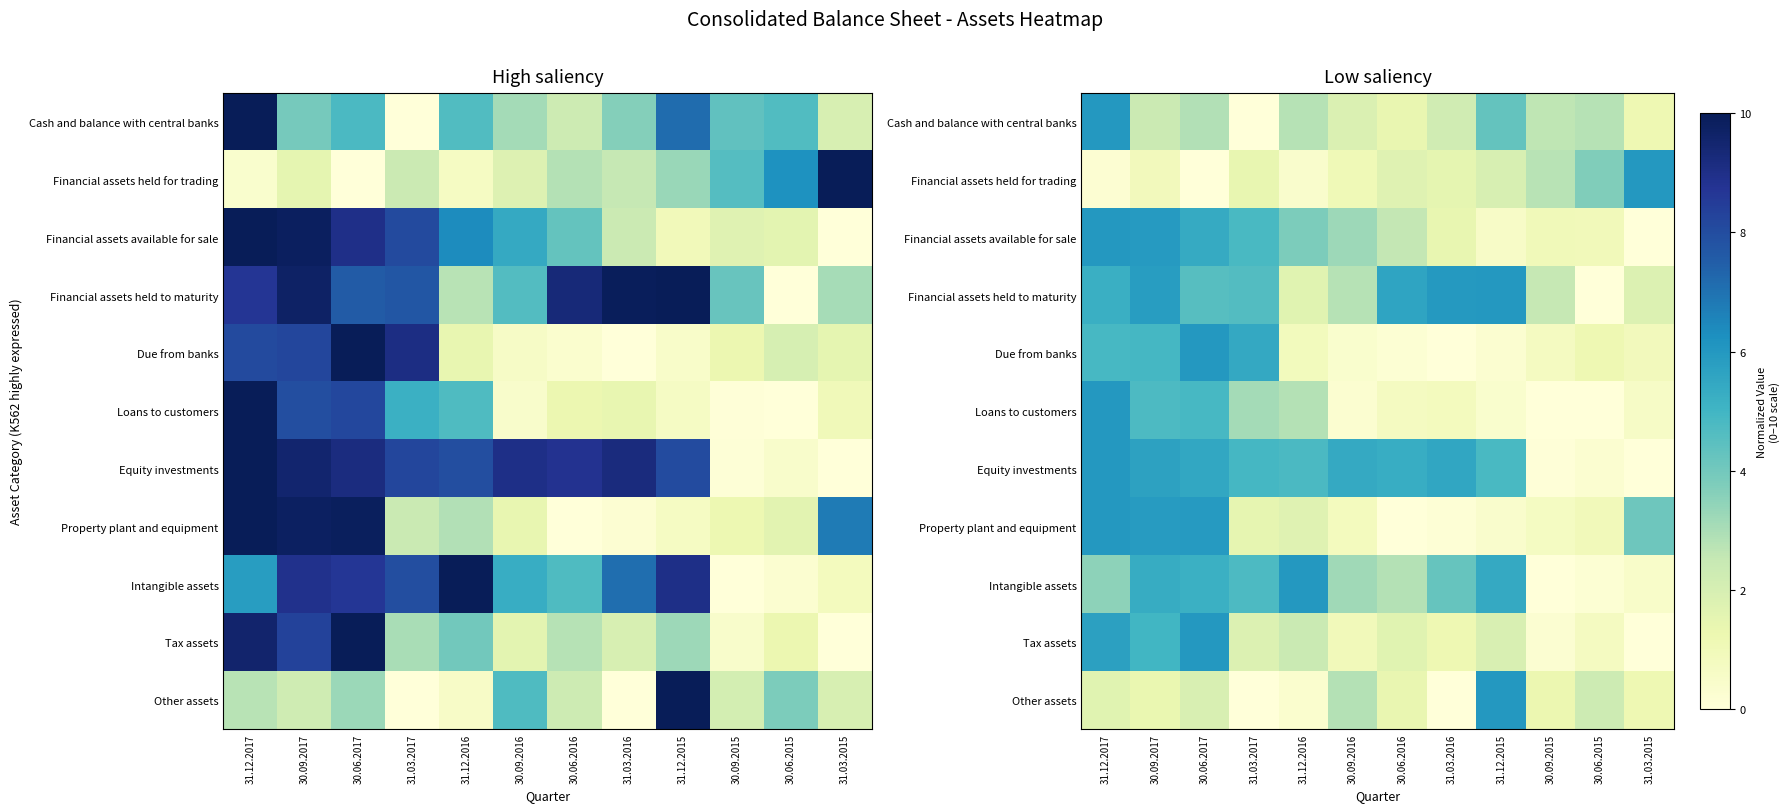

Where is Property plant and equipment nearest to the value 3?

31.03.2015